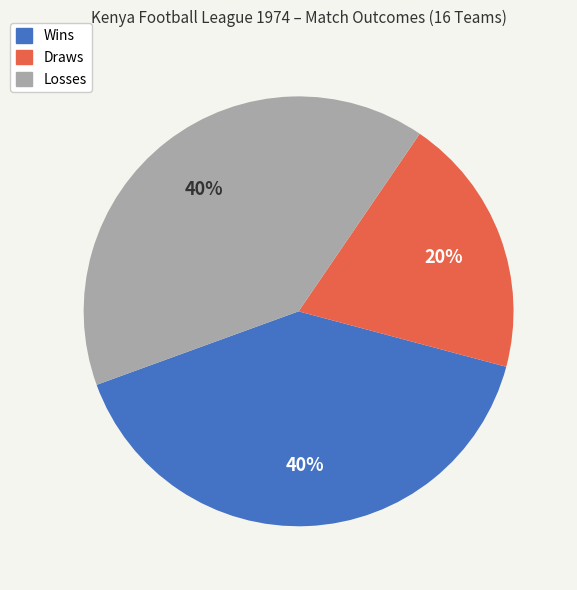

Does any single category account for the majority?

No